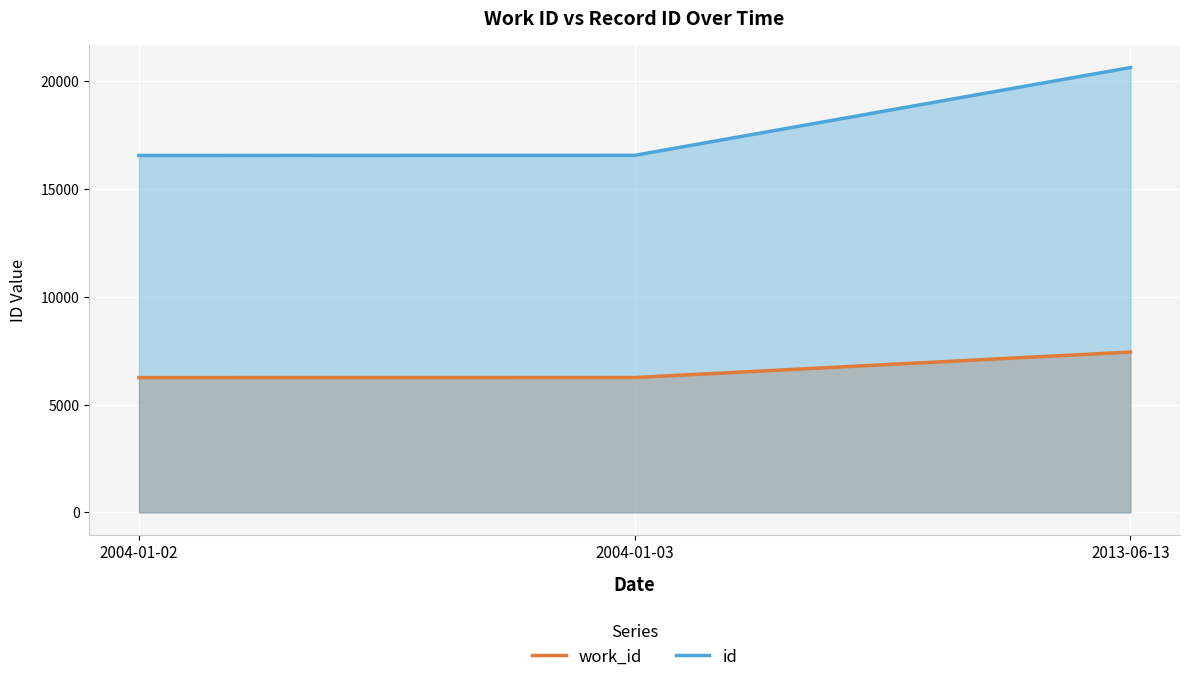

Is it true that work_id equals 6251 at 2004-01-03?

True